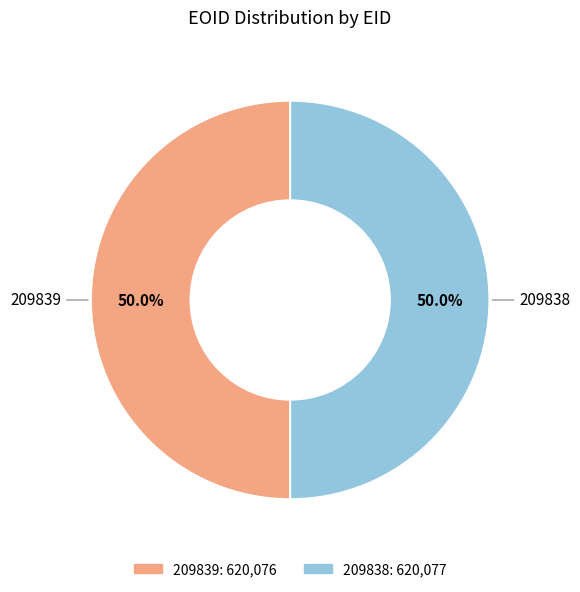

True or false: 209838 accounts for 38% of the total.

False